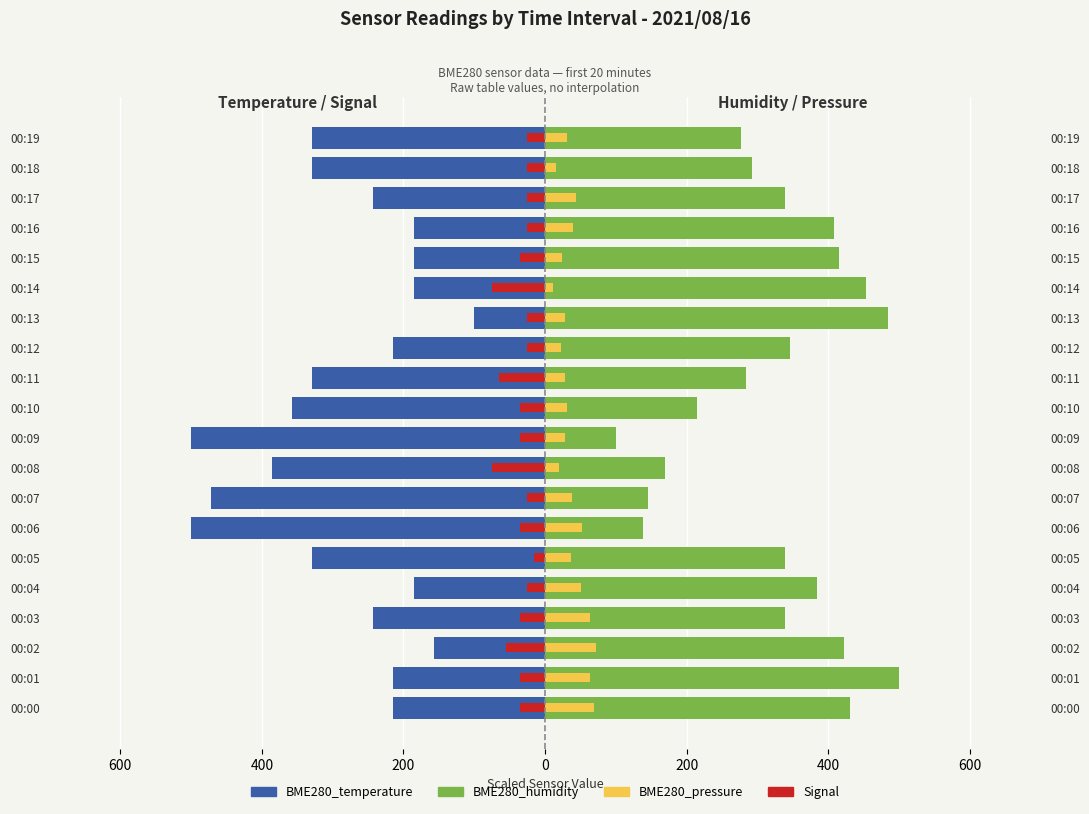

What is the sum of the BME280_pressure values at 00:10 and 00:05?

68.0